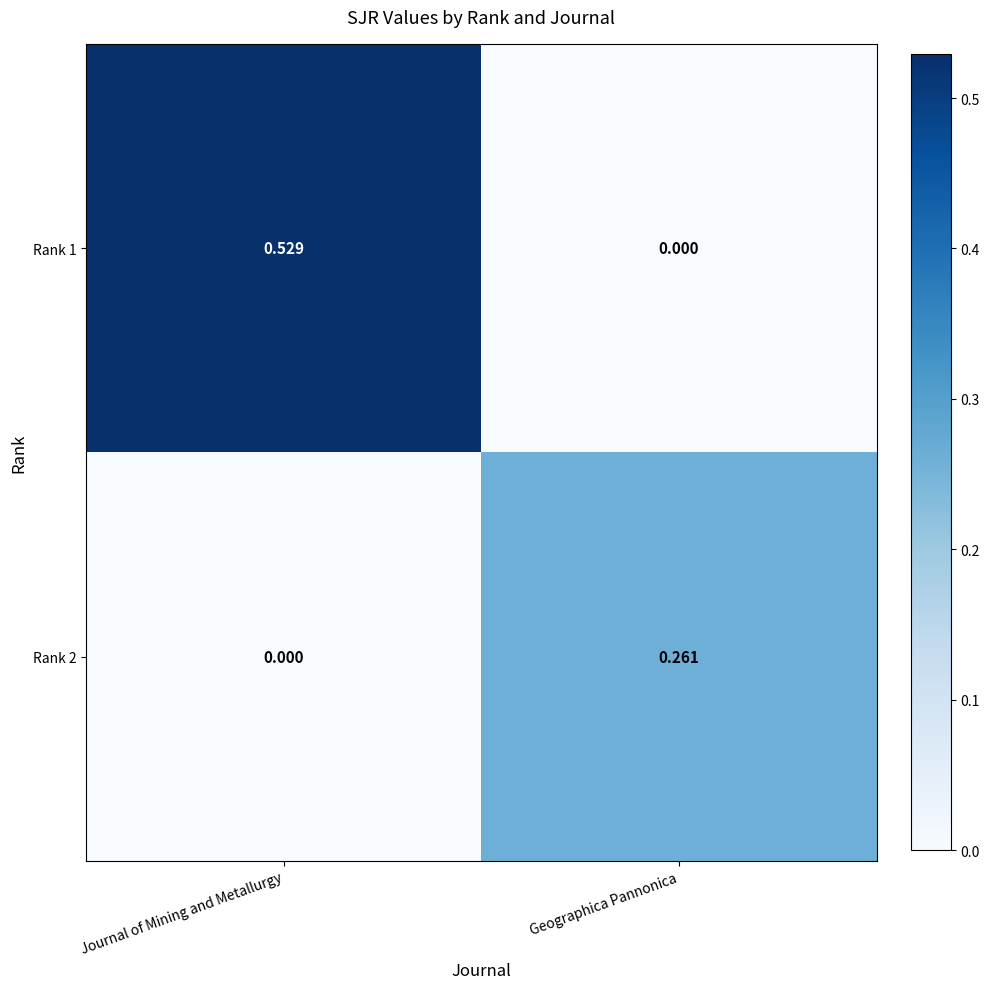

Rank the categories by Rank 2 value from lowest to highest.

Journal of Mining and Metallurgy, Geographica Pannonica